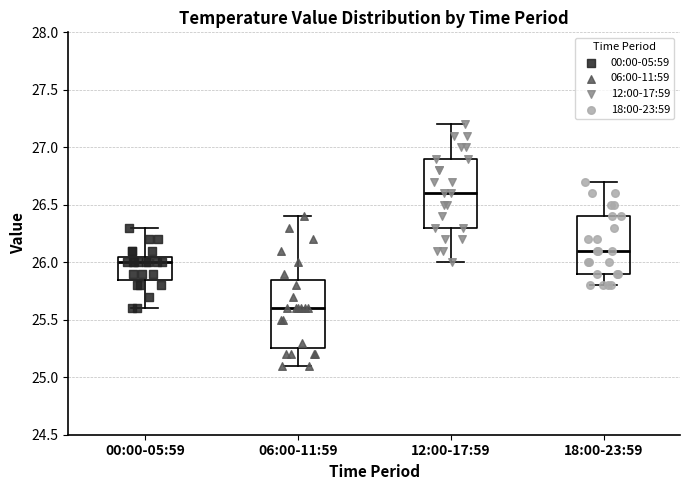

Reading left to right, transcribe this box plot: for each box, give where its median line is, the range the box spans, and where its two whiskers end, as read against the y-axis. The values are not printed on the chart, so give them approximately, as read against the axis.

00:00-05:59: median 26.00, box 25.85 to 26.05, whiskers 25.60 to 26.30
06:00-11:59: median 25.60, box 25.25 to 25.85, whiskers 25.10 to 26.40
12:00-17:59: median 26.60, box 26.30 to 26.90, whiskers 26.00 to 27.20
18:00-23:59: median 26.10, box 25.90 to 26.40, whiskers 25.80 to 26.70